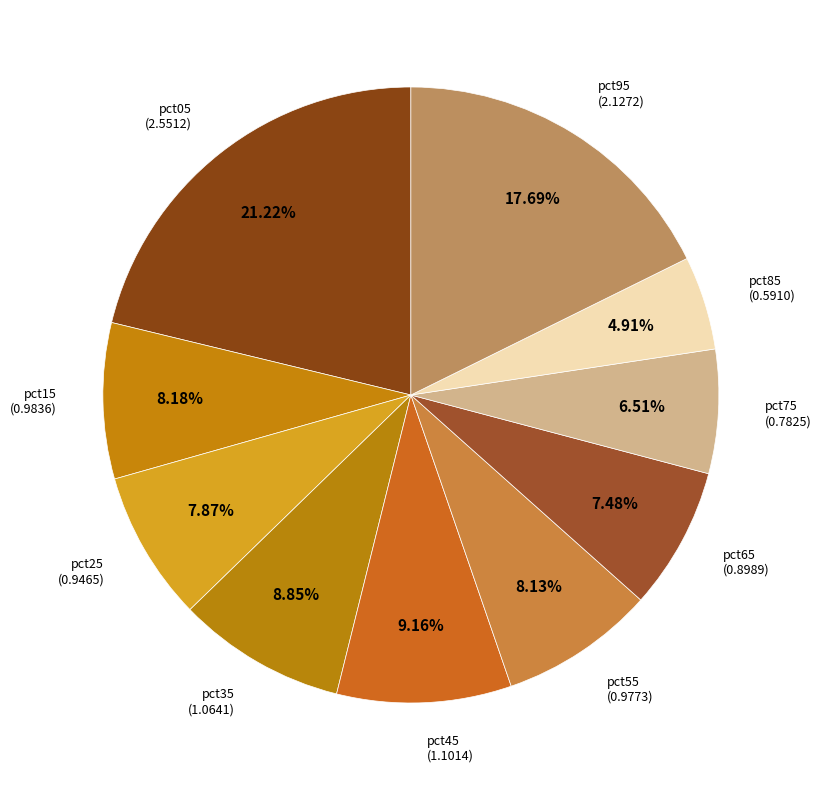

Which slice is the largest?

pct05